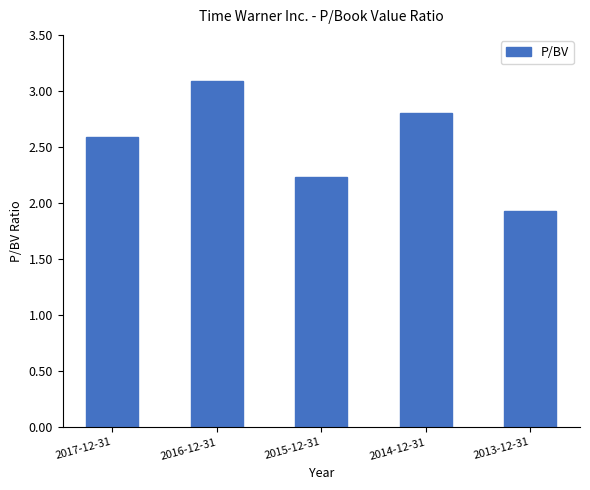

What is the difference between the maximum and minimum values?

1.2